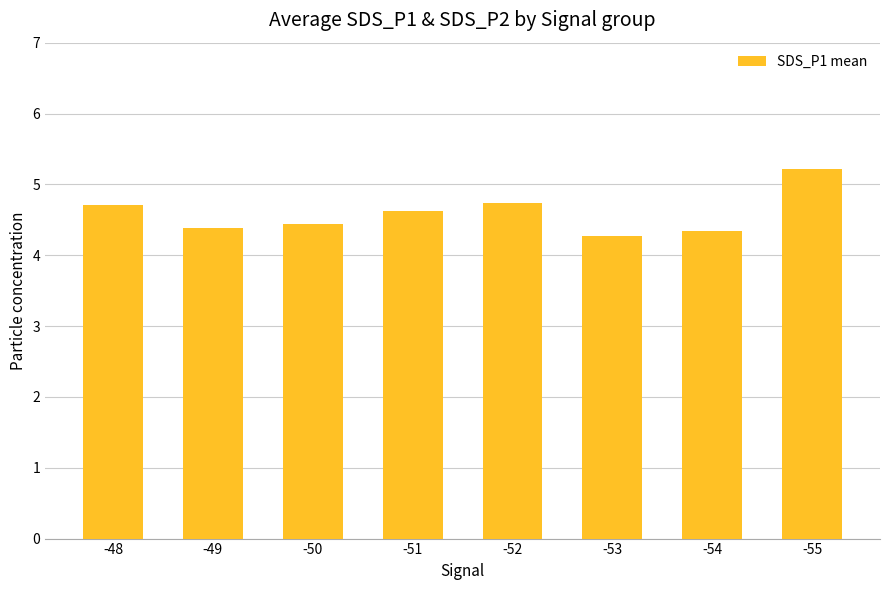

What is the difference between the values at -54 and -51?

0.3